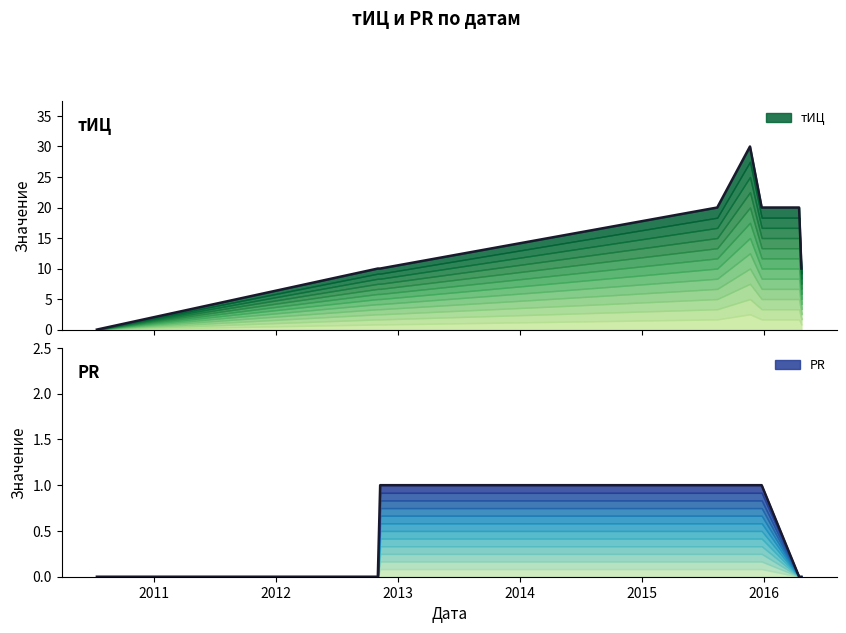

Which series has the largest range (max minus min)?

тИЦ